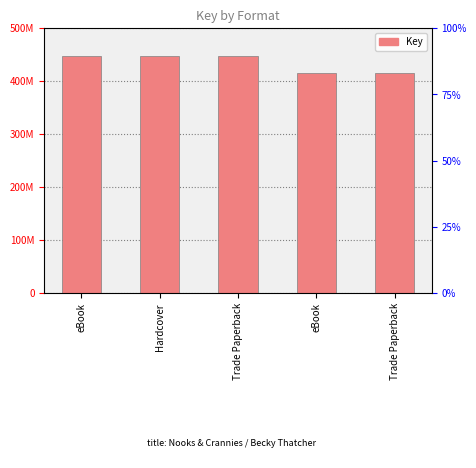

How many categories are shown in the chart?

5